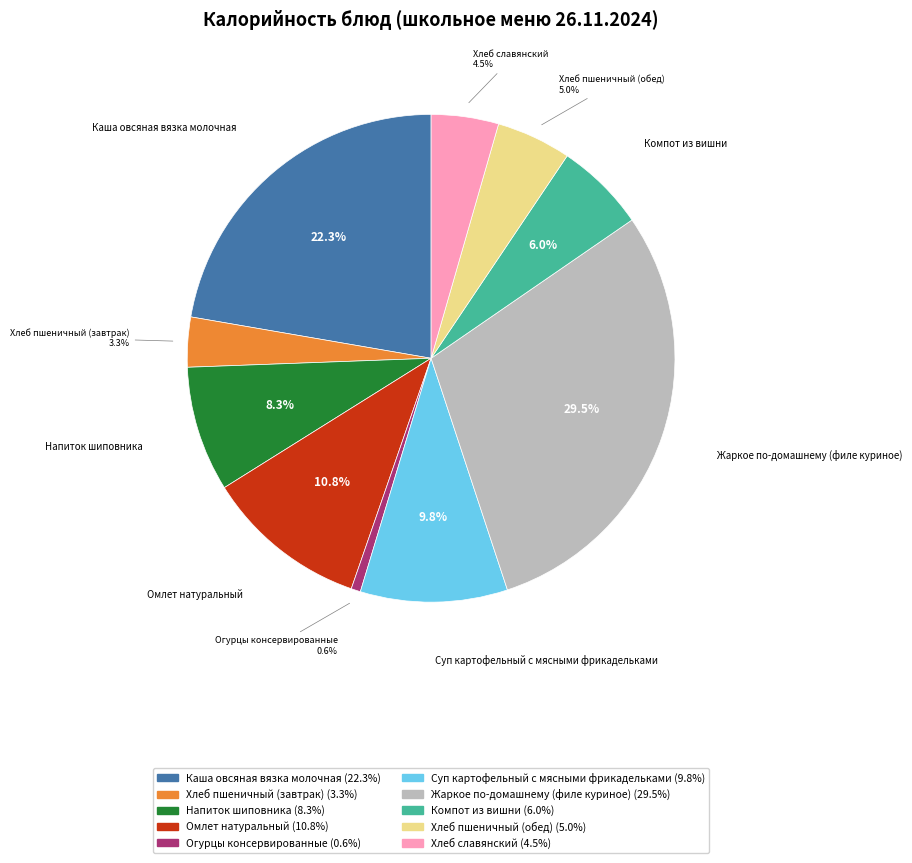

Is it true that Напиток шиповника is 8% of the pie?

True